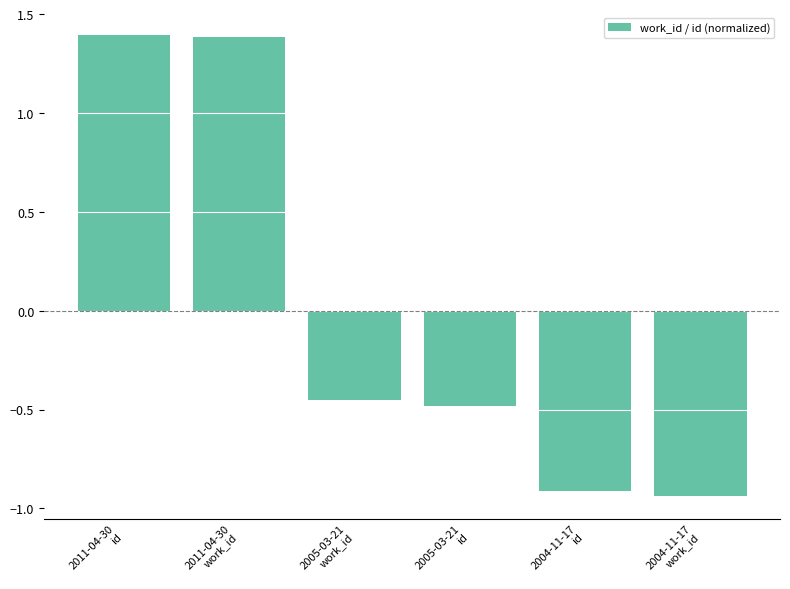

Which has a higher value, 2004-11-17
id or 2004-11-17
work_id?

2004-11-17
id